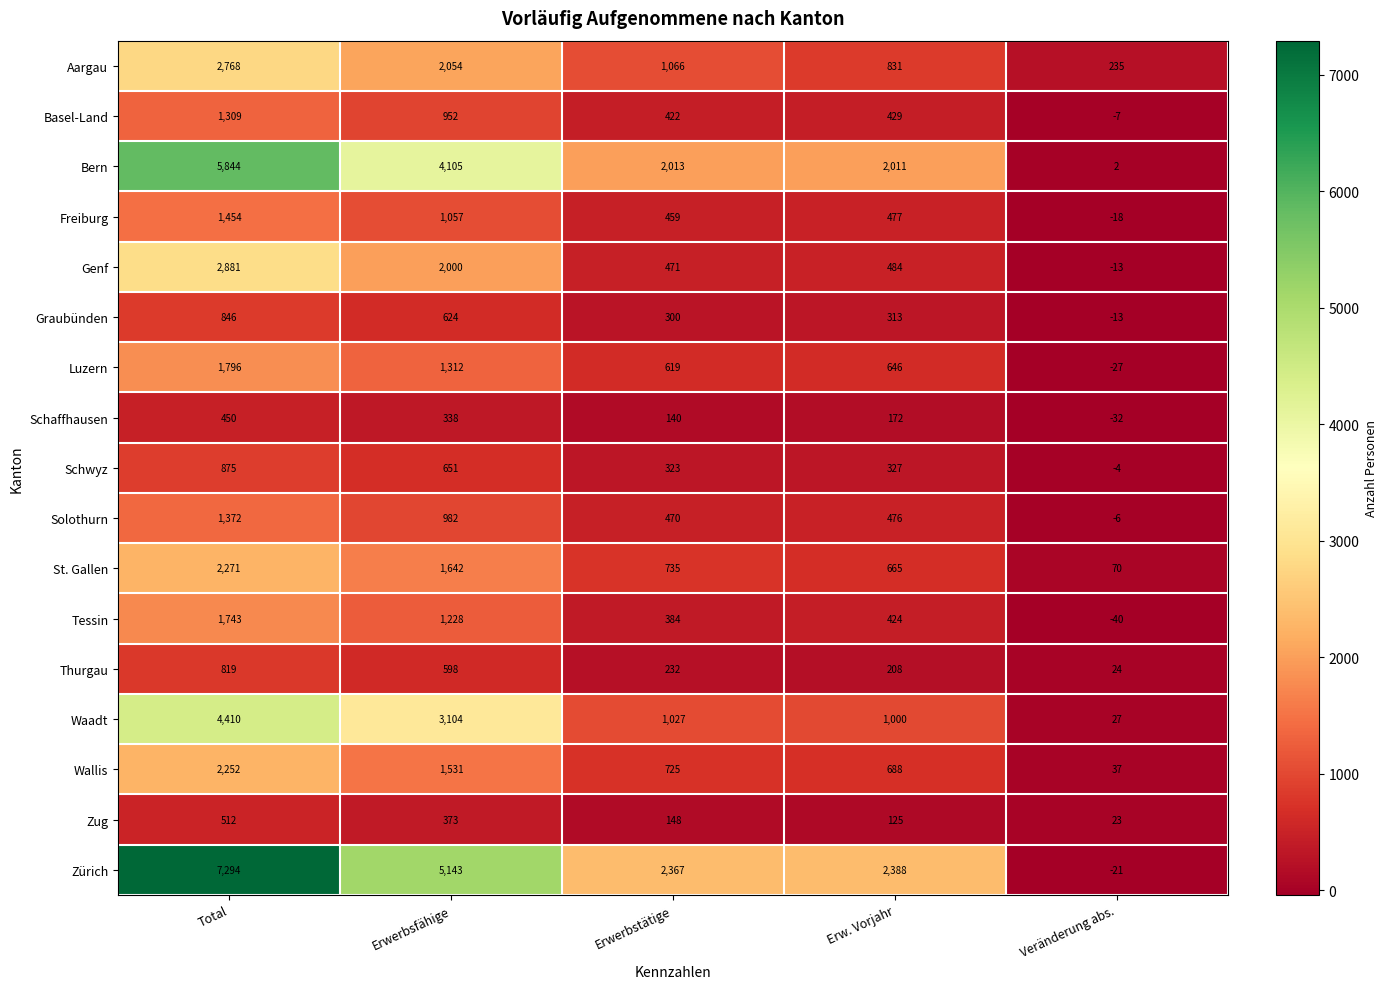

What is the sum of the Aargau values at Erwerbsfähige and Erwerbstätige?

3120